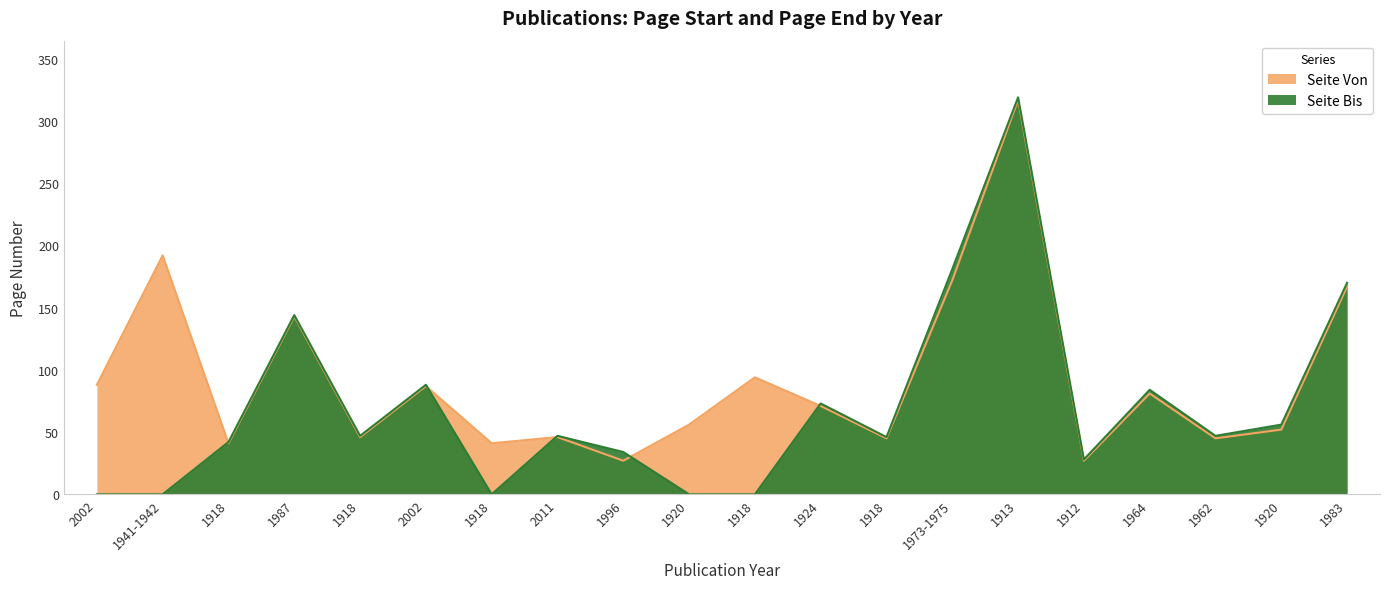

Which series ends up on top after the final intersection of Seite Von and Seite Bis?

Seite Bis